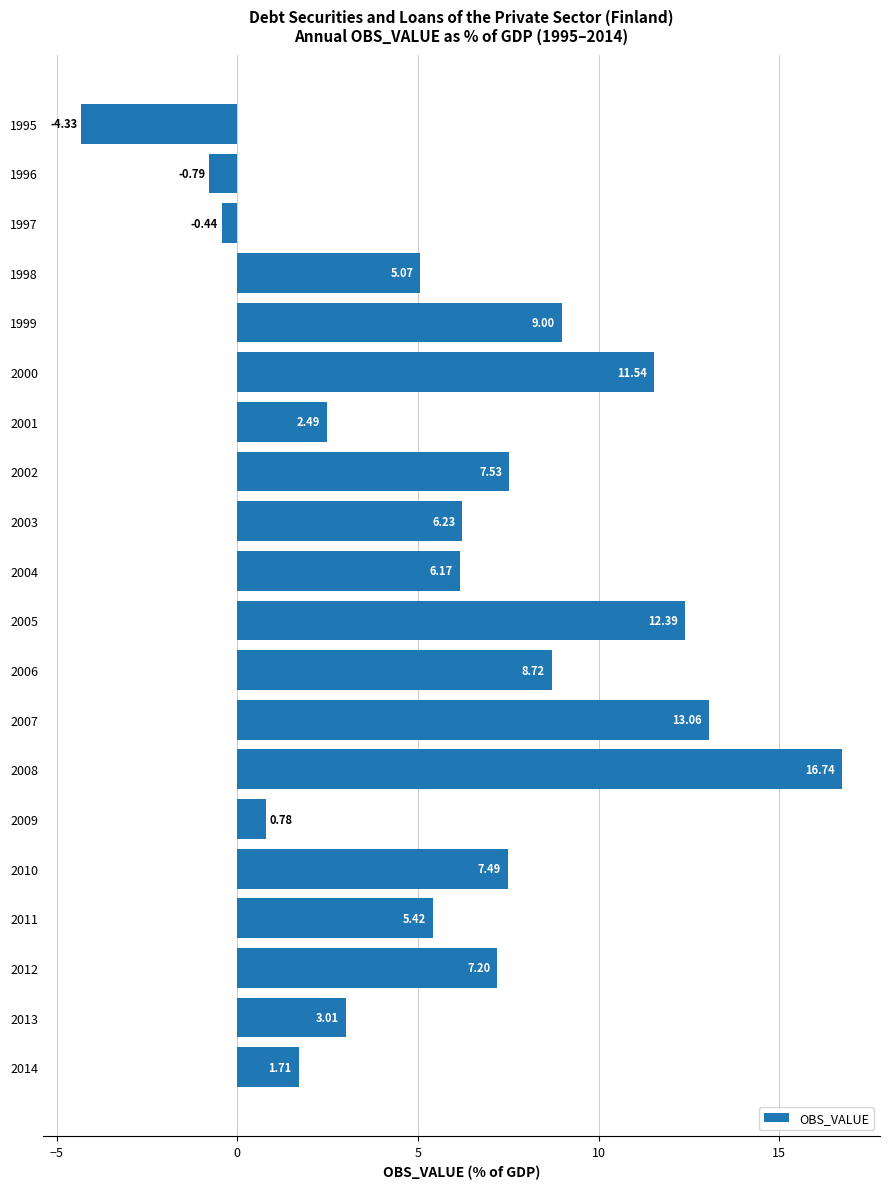

What is the difference between the second highest and minimum values?

17.4